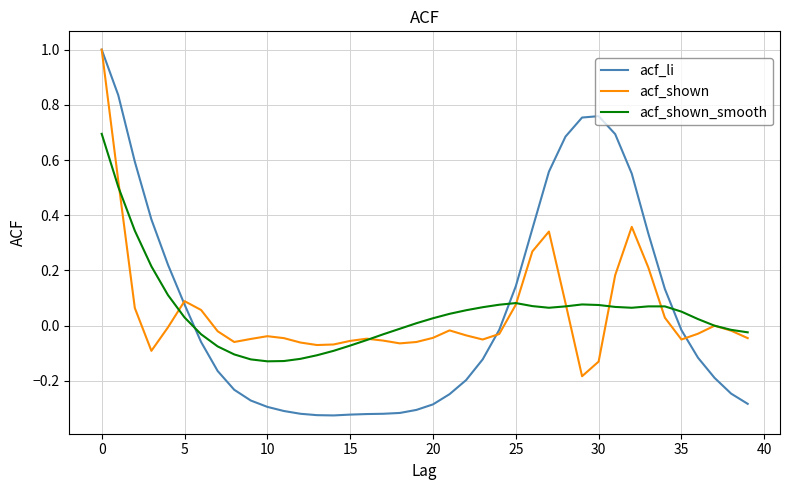

What is the maximum value shown in the chart?

1.0